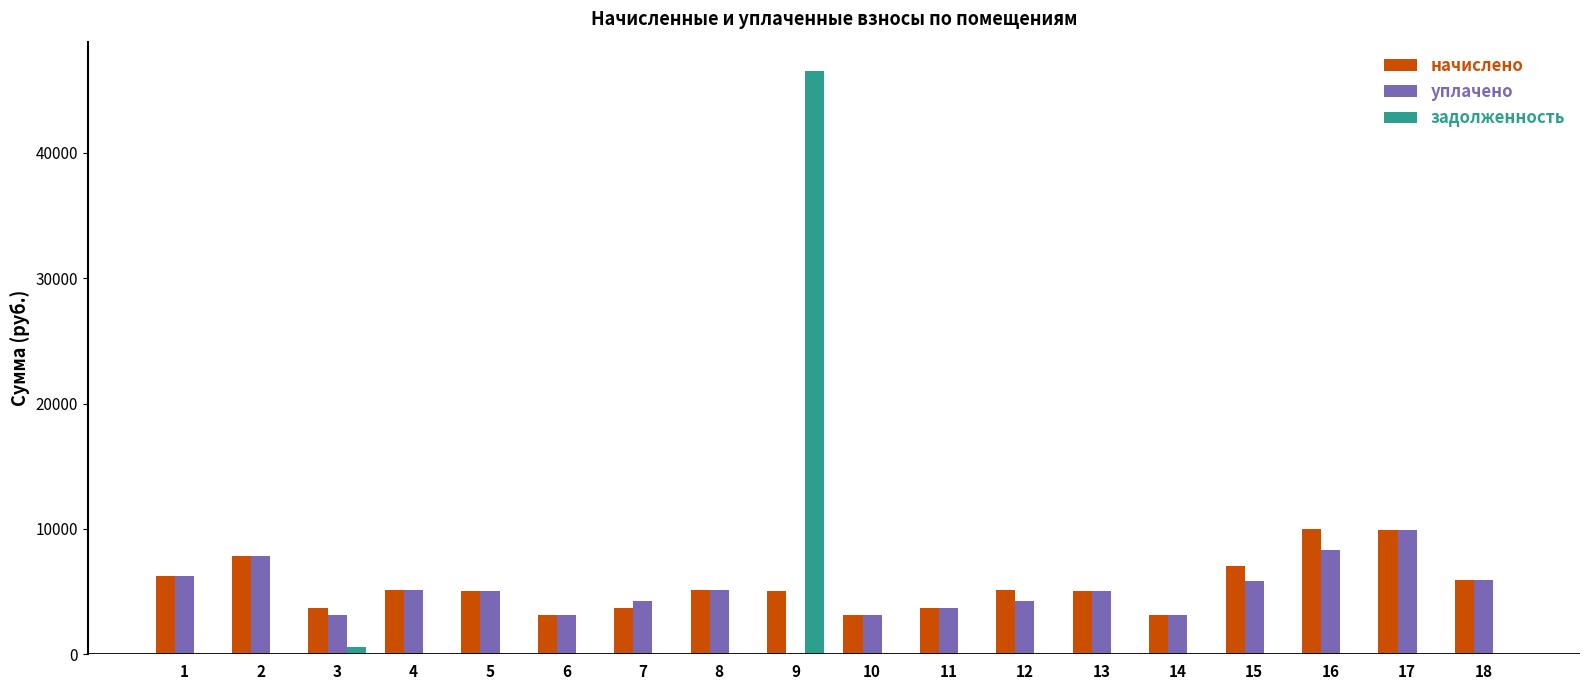

What is the sum of all уплачено values?

89296.8